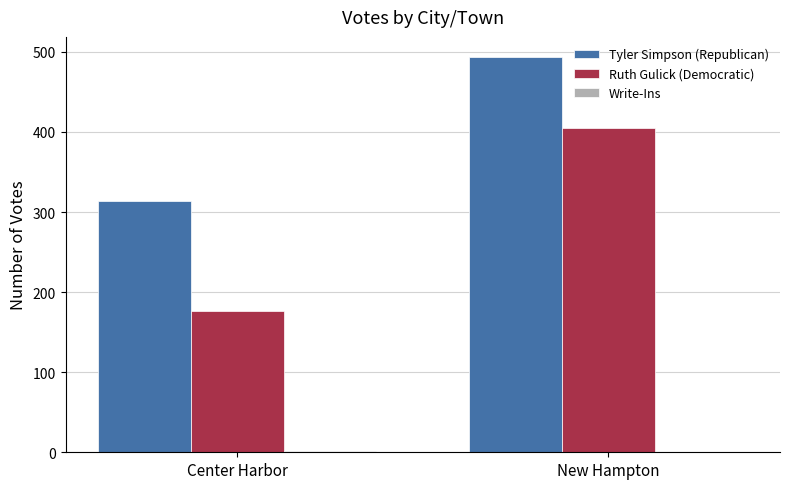

At which label is Ruth Gulick (Democratic) closest to 290?

Center Harbor